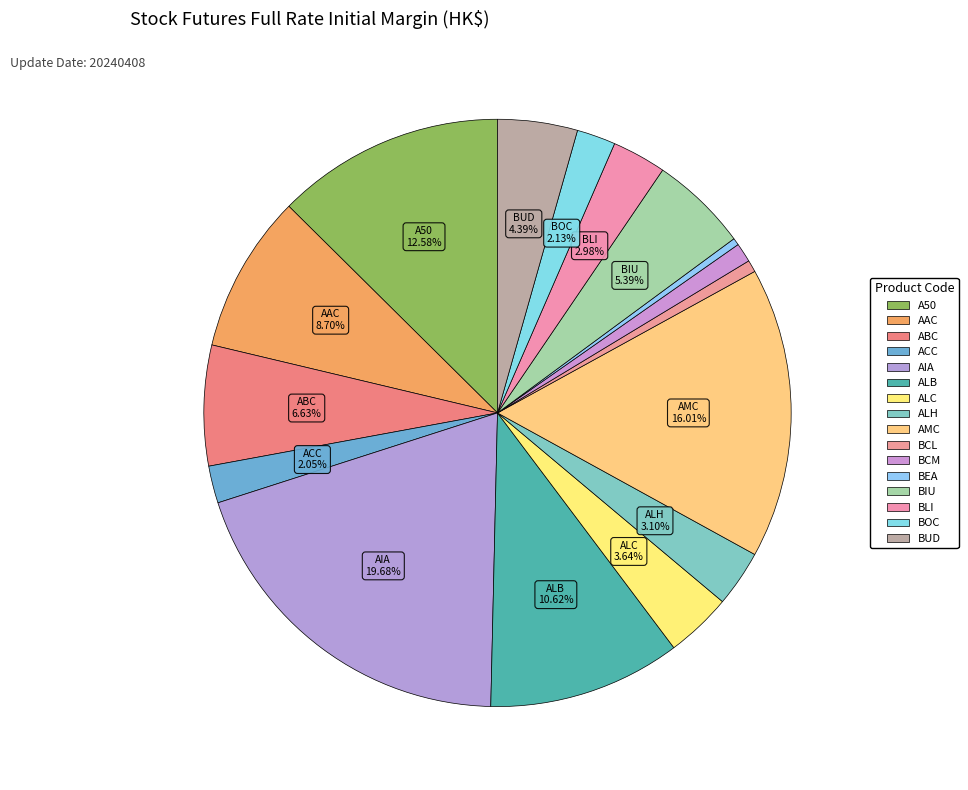

How many slices are in this pie chart?

16